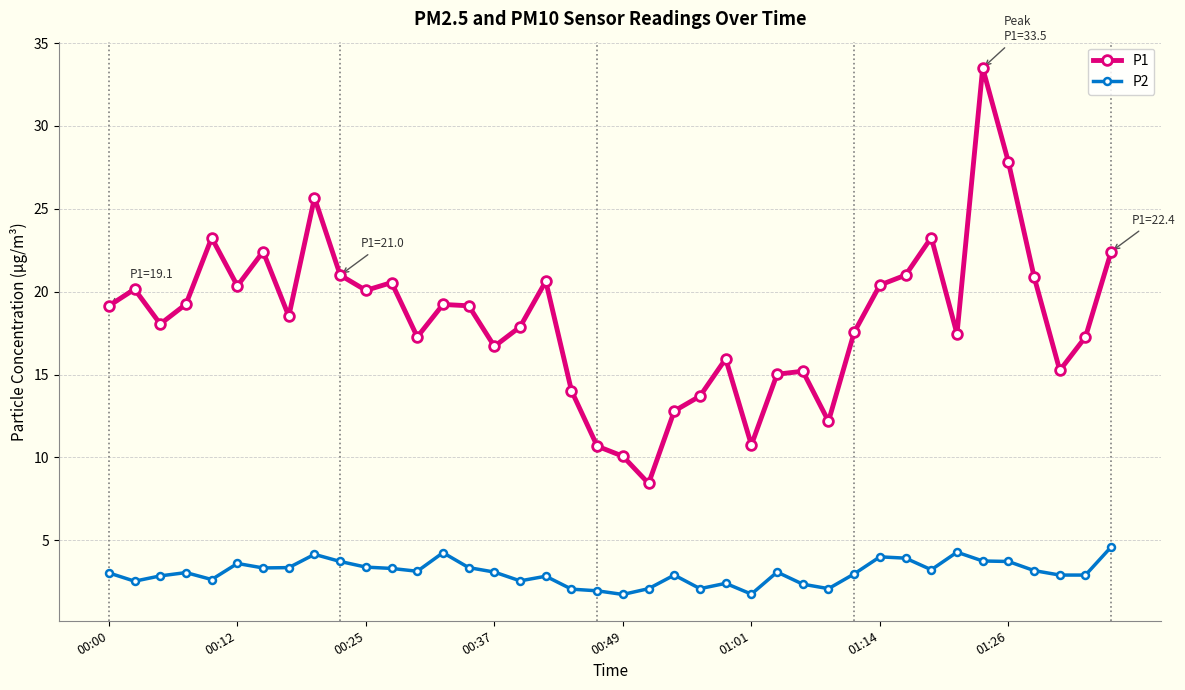

True or false: P1 and P2 cross at least once.

False